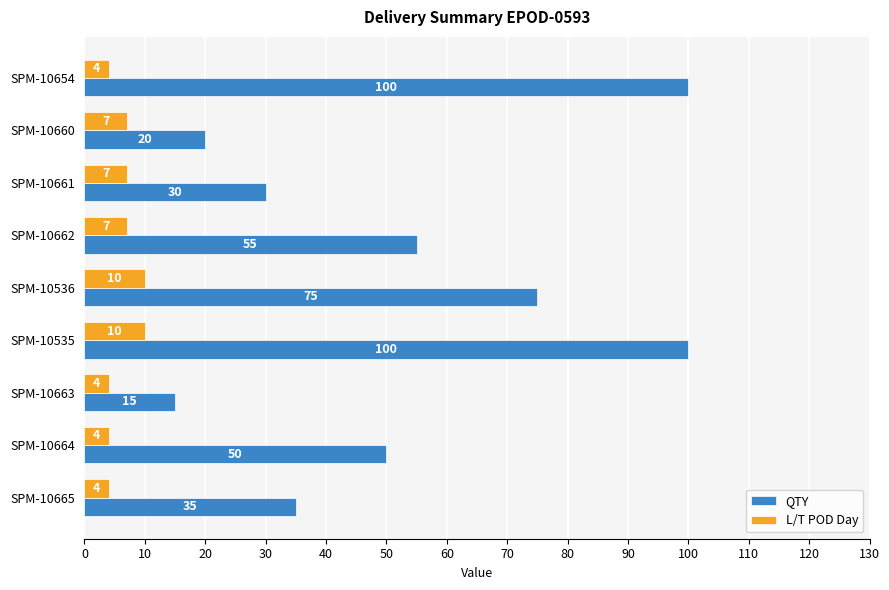

How many data points does each series have?

9